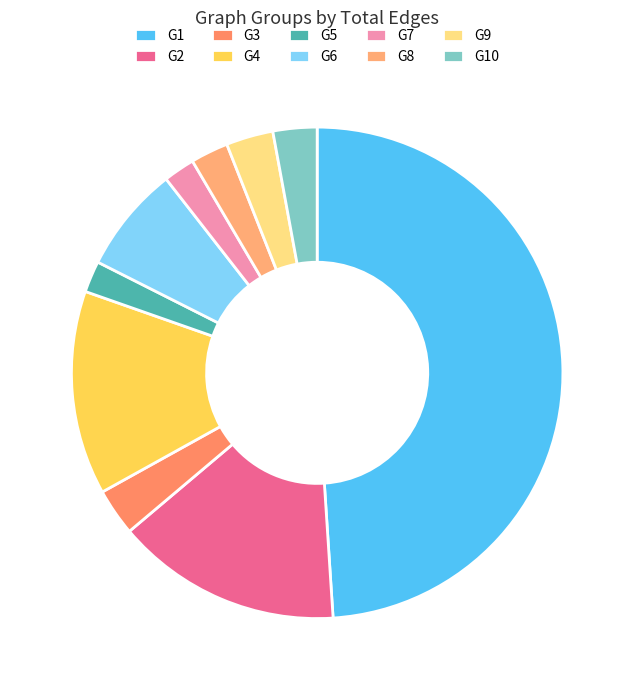

True or false: G3 accounts for 14% of the total.

False